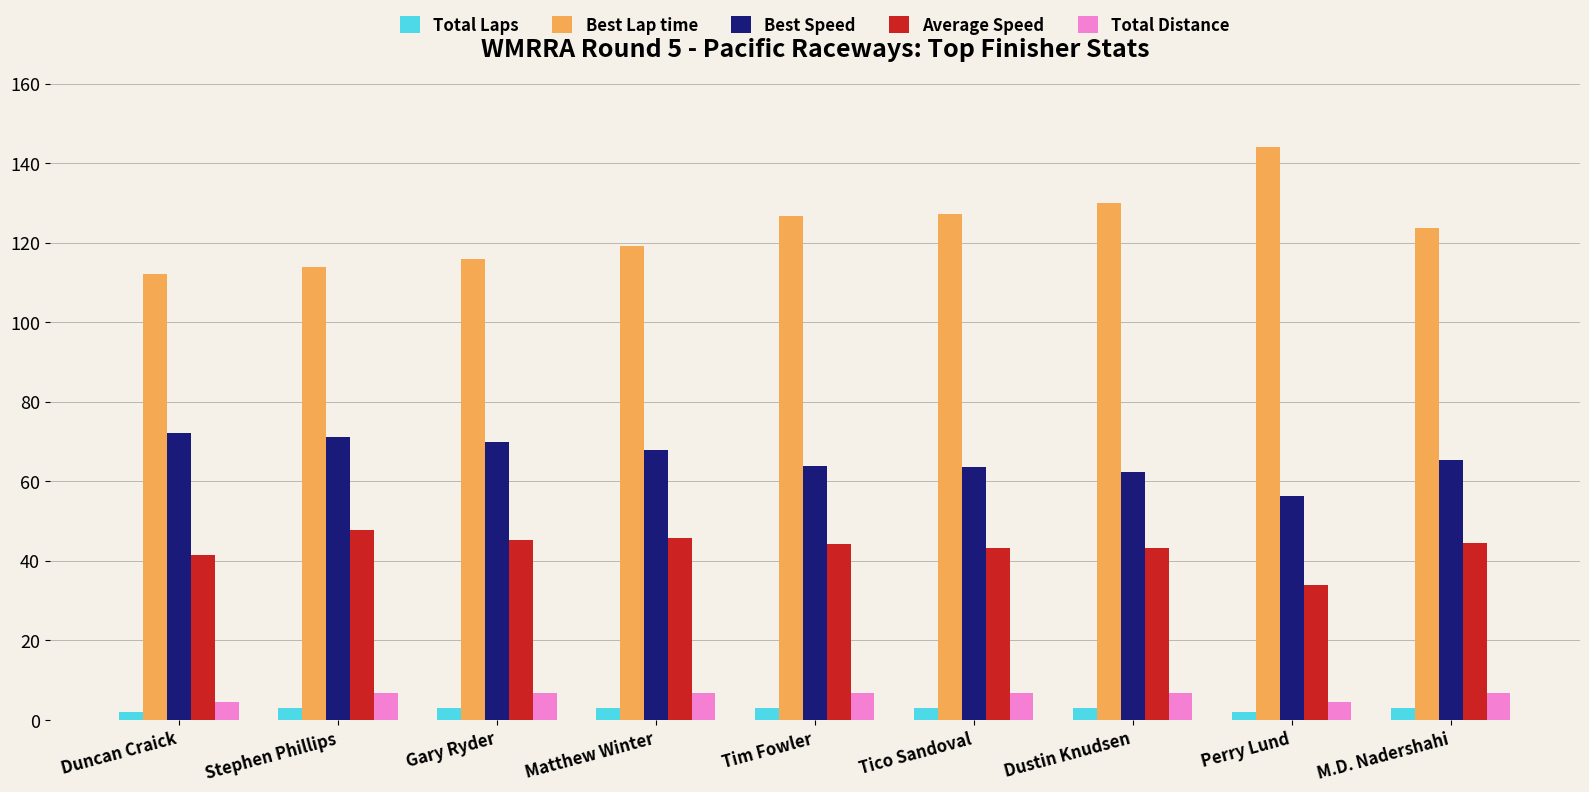

What is the total value across all series at Gary Ryder?

240.7